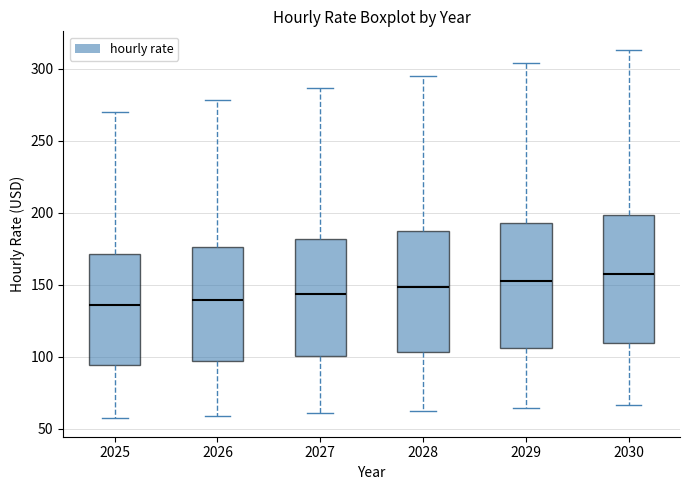

Reading left to right, transcribe this box plot: for each box, give where its median line is, the range the box spans, and where its two whiskers end, as read against the y-axis. The values are not printed on the chart, so give them approximately, as read against the axis.

2025: median 135, box 95 to 170, whiskers 55 to 270
2026: median 140, box 95 to 175, whiskers 60 to 280
2027: median 145, box 100 to 180, whiskers 60 to 285
2028: median 150, box 105 to 185, whiskers 65 to 295
2029: median 155, box 105 to 195, whiskers 65 to 305
2030: median 155, box 110 to 200, whiskers 65 to 315